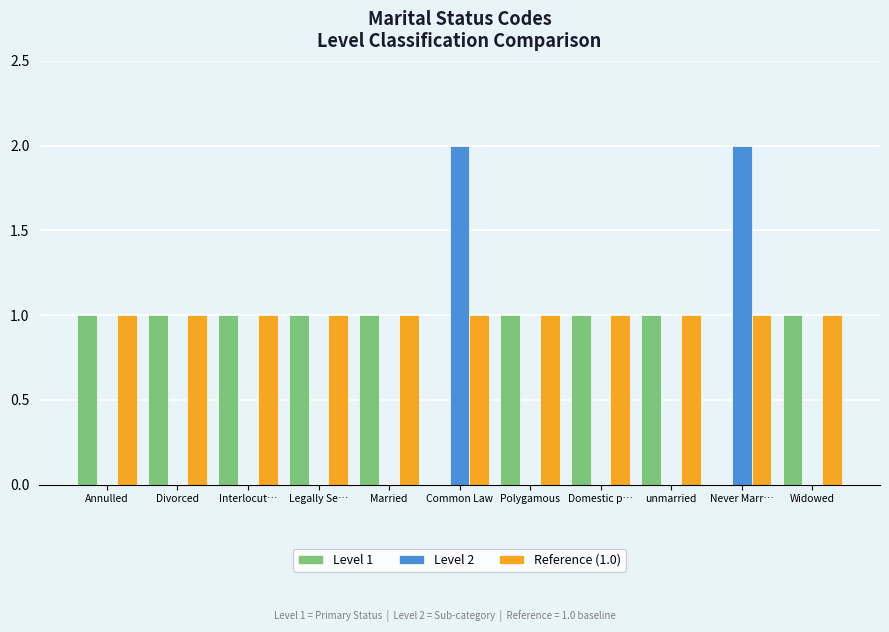

What is the total value across all series at Common Law?

3